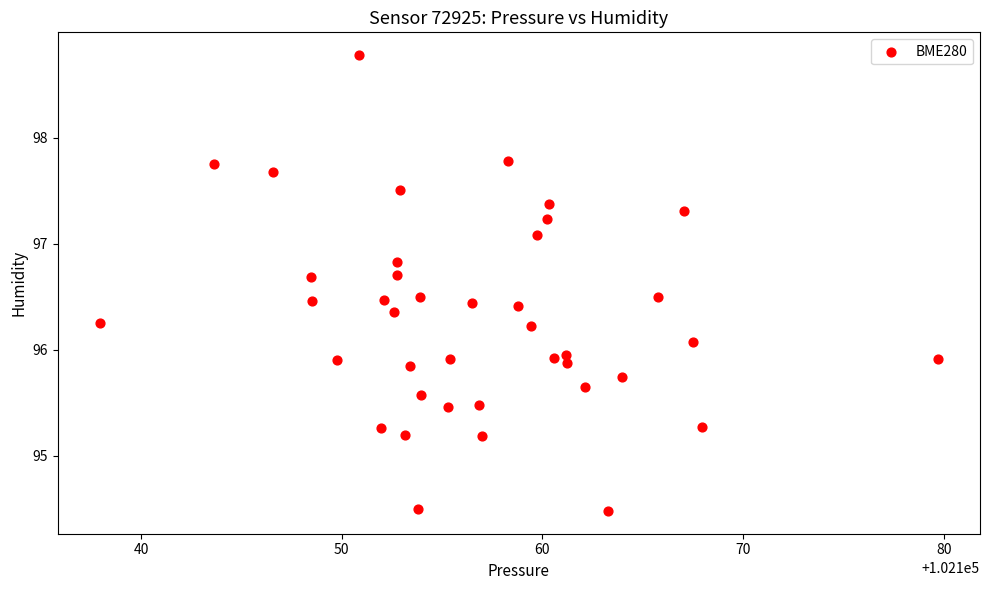

What is the range of Y values (max minus min)?

4.3